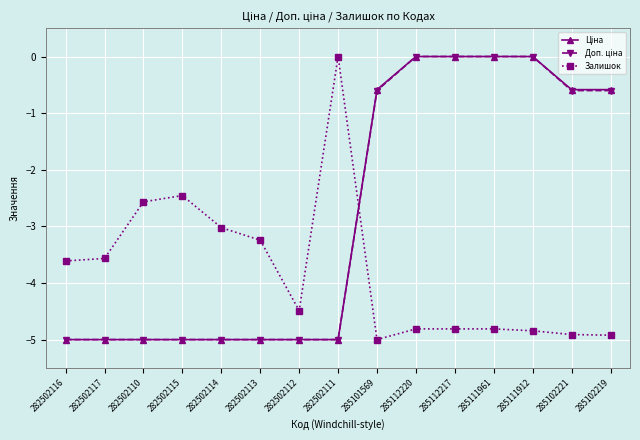

The value of Залишок at 282502113 is -5.0. True or false?

False